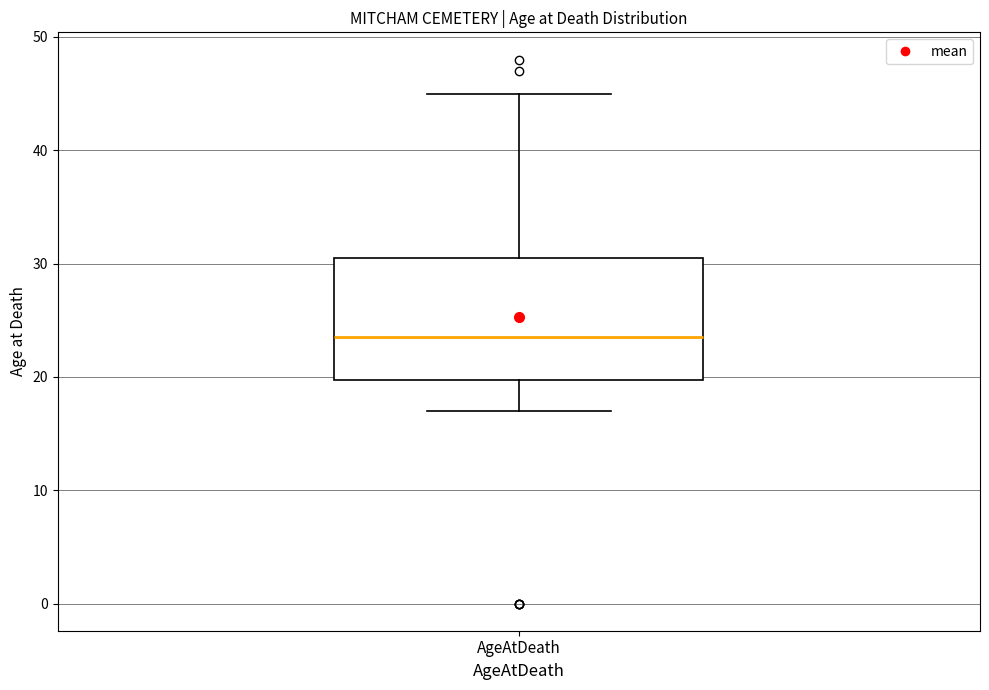

Transcribe this box plot: give where the median line is, the range the box spans, and where the two whiskers end, as read against the y-axis. The values are not printed on the chart, so give them approximately, as read against the axis.

median 24, box 20 to 31, whiskers 17 to 45